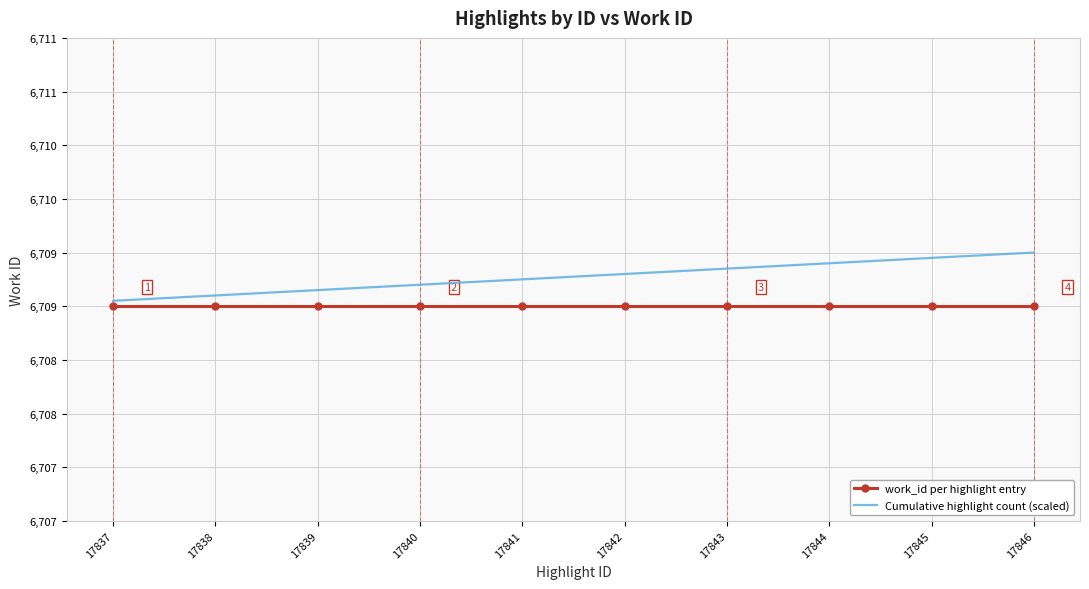

True or false: work_id per highlight entry and Cumulative highlight count (scaled) cross at least once.

False